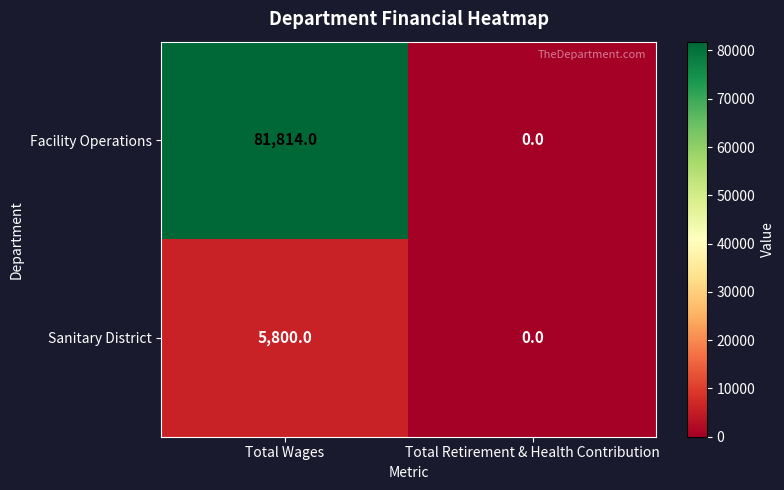

Reading left to right, list all the values displayed in this chart.

Facility Operations: Total Wages=81814	Total Retirement & Health Contribution=0
Sanitary District: Total Wages=5800	Total Retirement & Health Contribution=0